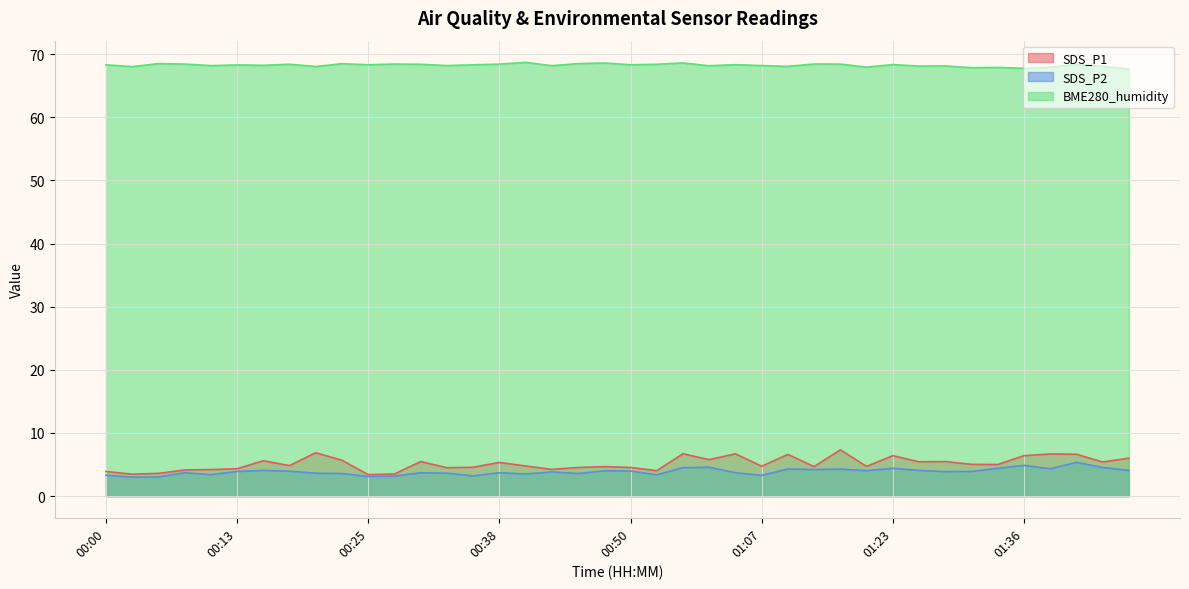

Rank the series by their maximum value, from highest to lowest.

BME280_humidity, SDS_P1, SDS_P2